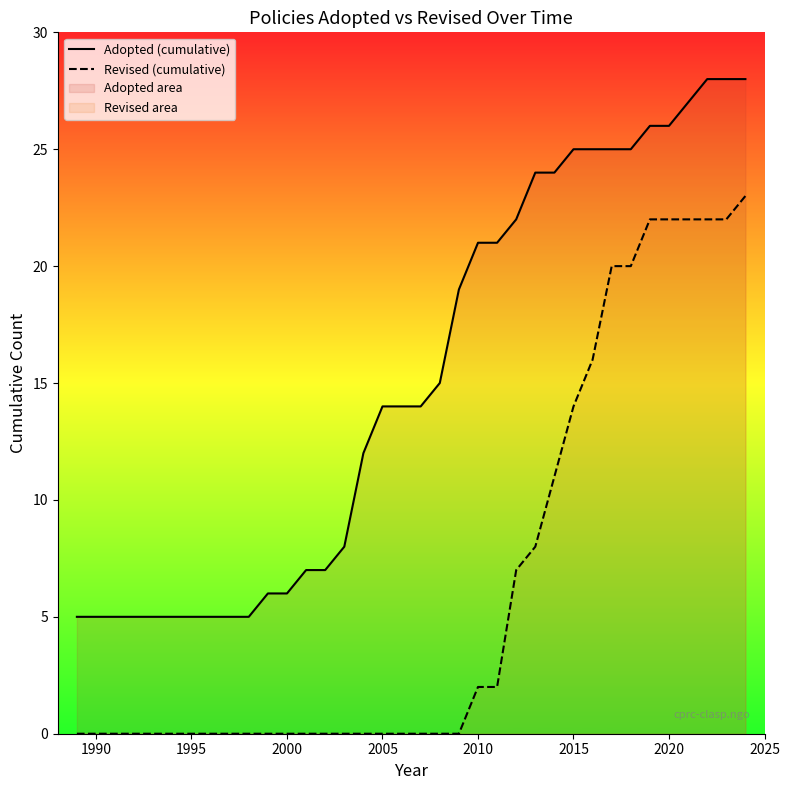

What is the greatest value displayed?

28